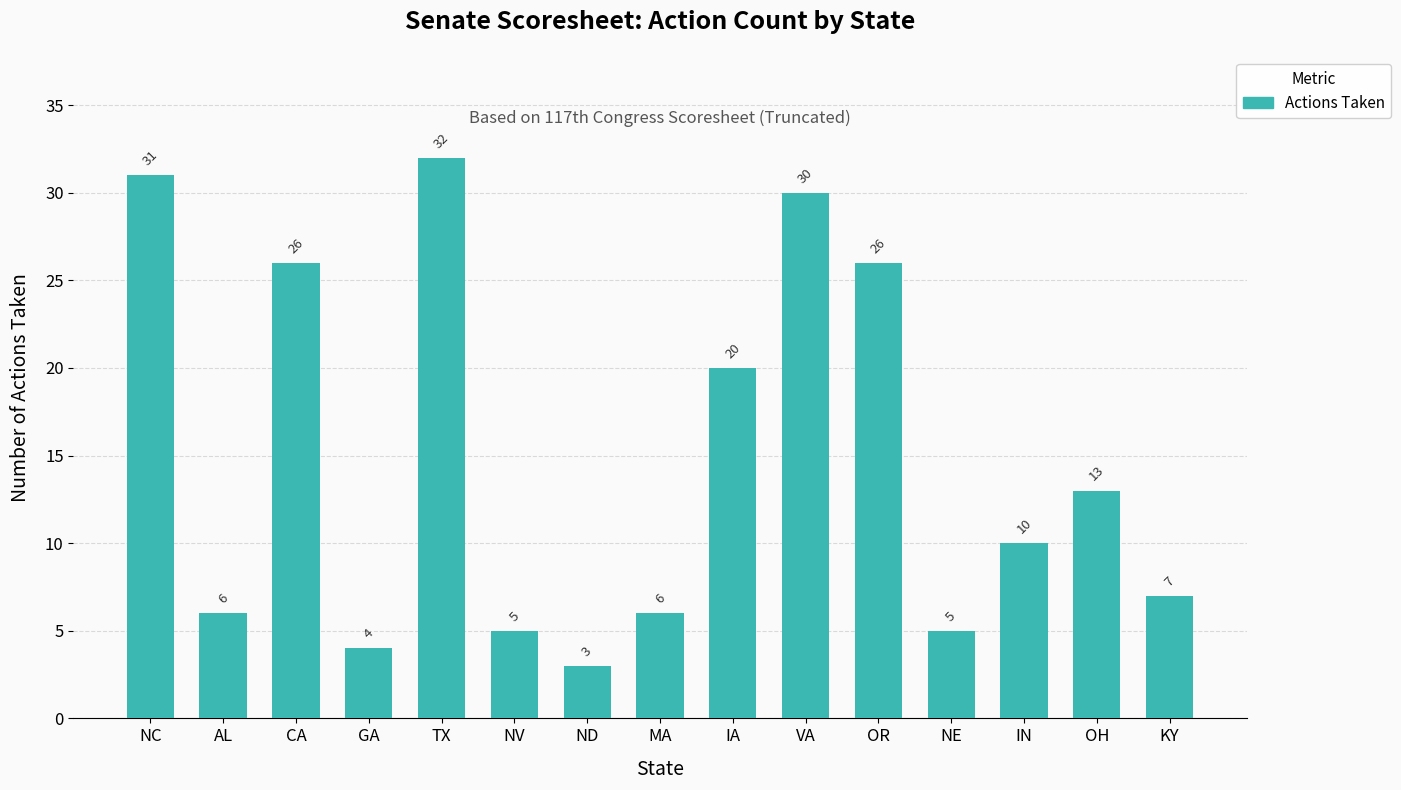

Where does the data first go above 10?

NC